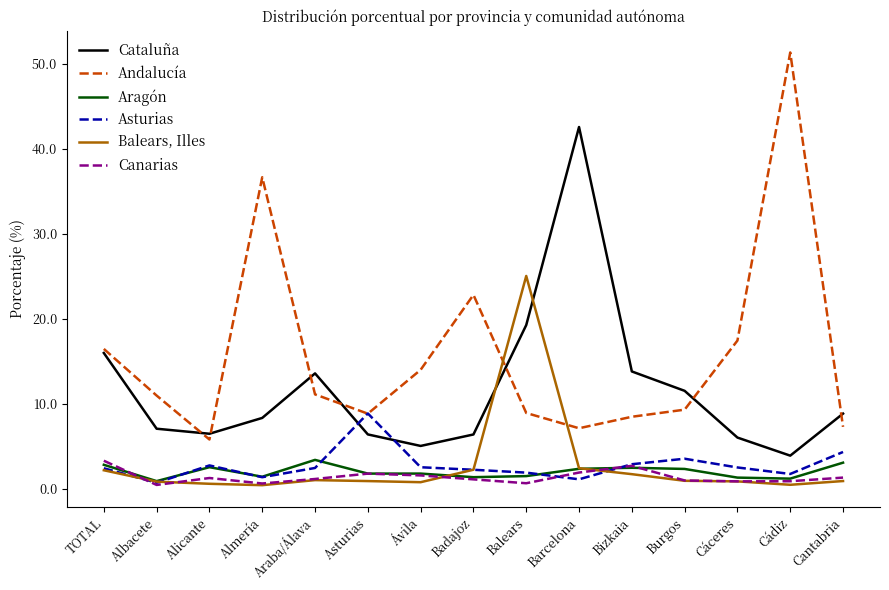

At Almería, list the series in order from largest to smallest.

Andalucía, Cataluña, Aragón, Asturias, Canarias, Balears, Illes